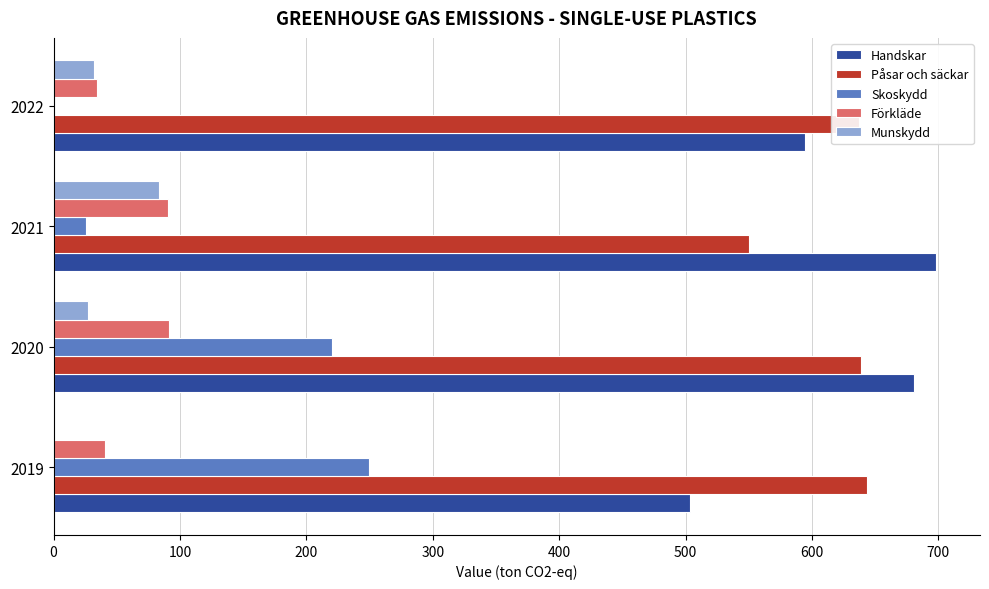

At which label is Förkläde closest to 62?

2019